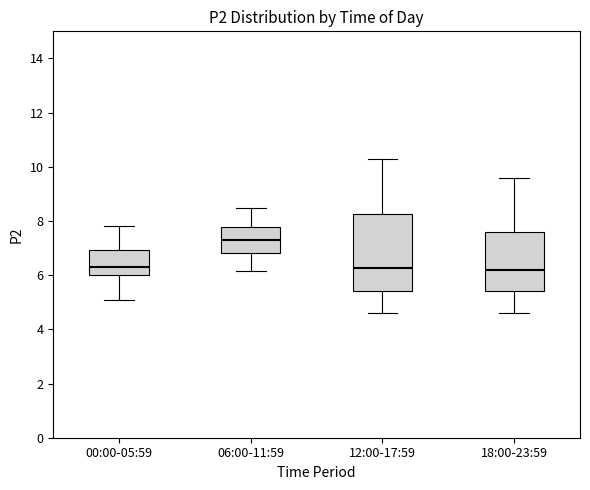

Comparing the boxes themselves (not the whiskers), which one is the tallest?

12:00-17:59